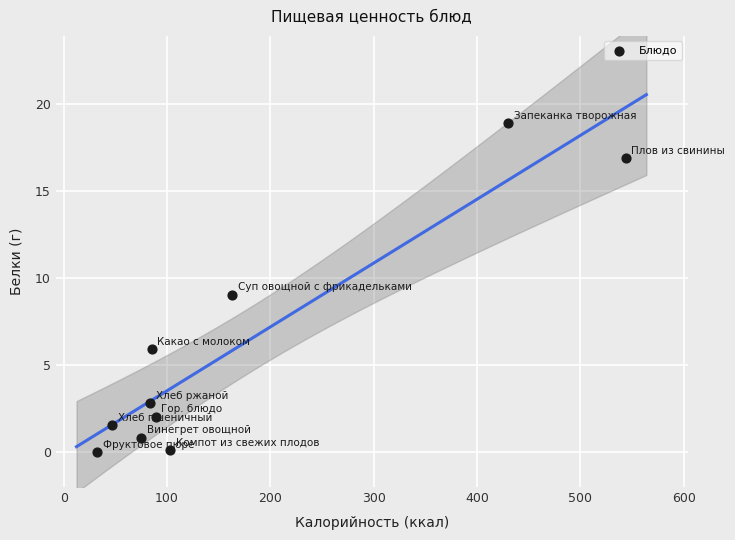

What is the average X value?

165.3